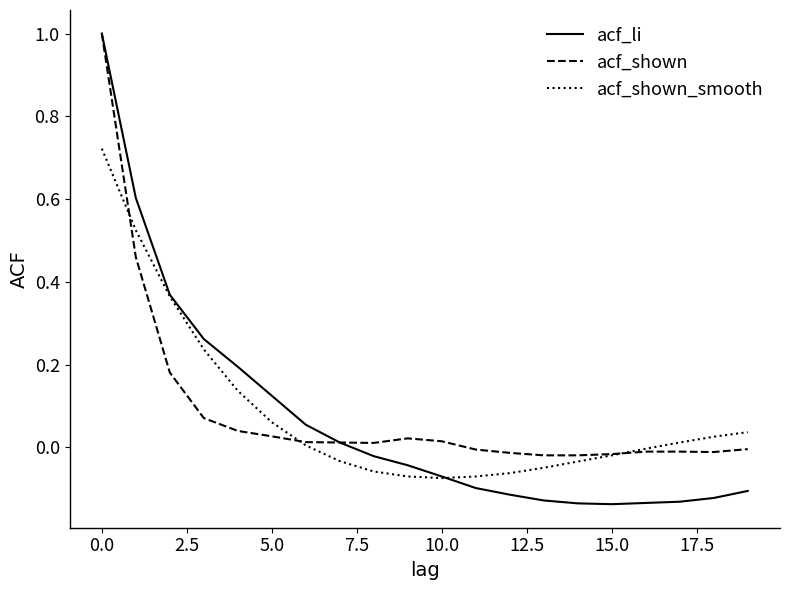

Which series has the largest range (max minus min)?

acf_li